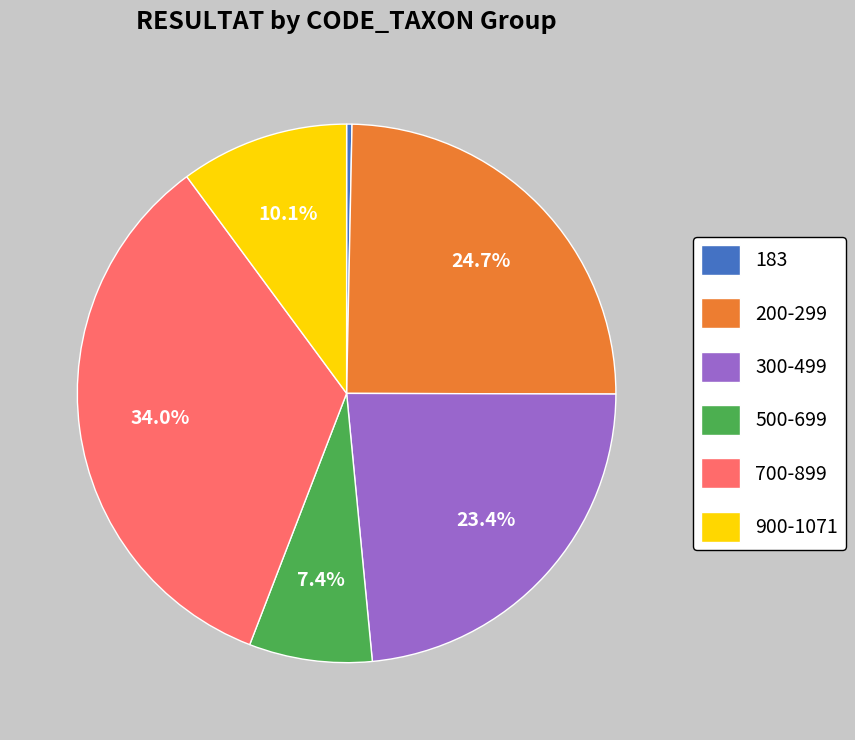

Do 183 and 900-1071 together represent more than half of the pie?

No